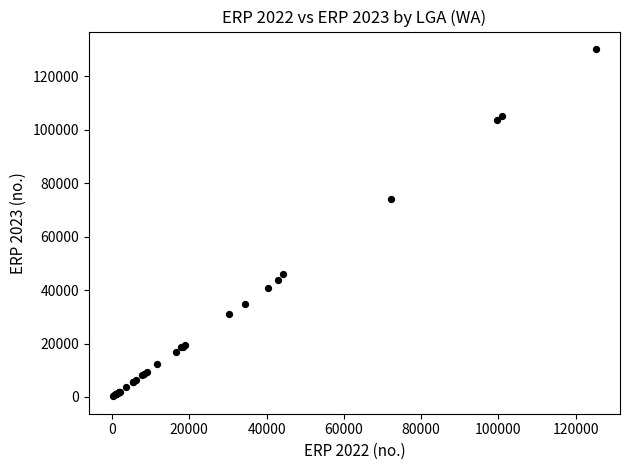

What Y value in the scatter plot is closest to 65256?

74283